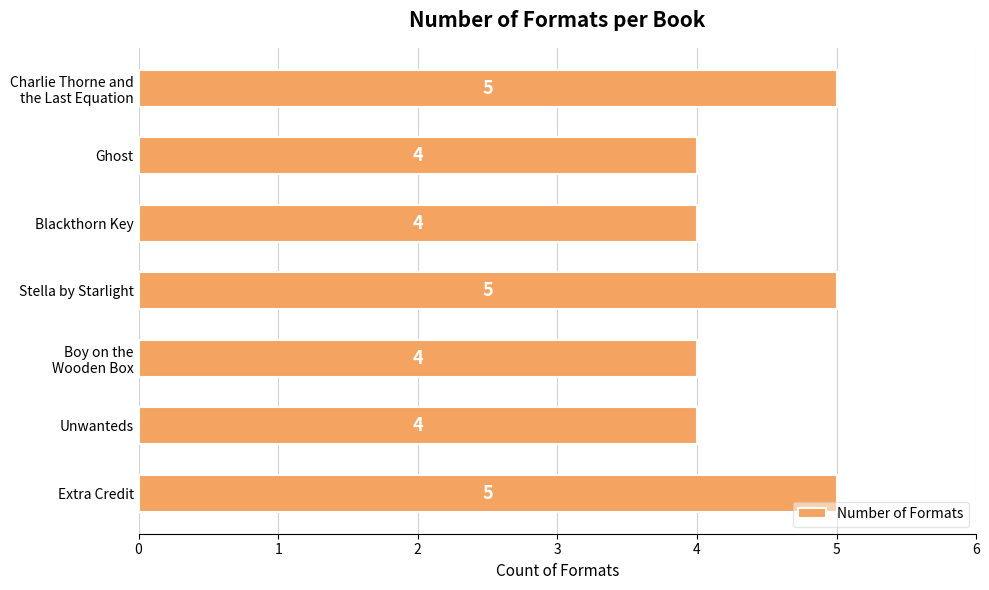

Read the value at Stella by Starlight.

5